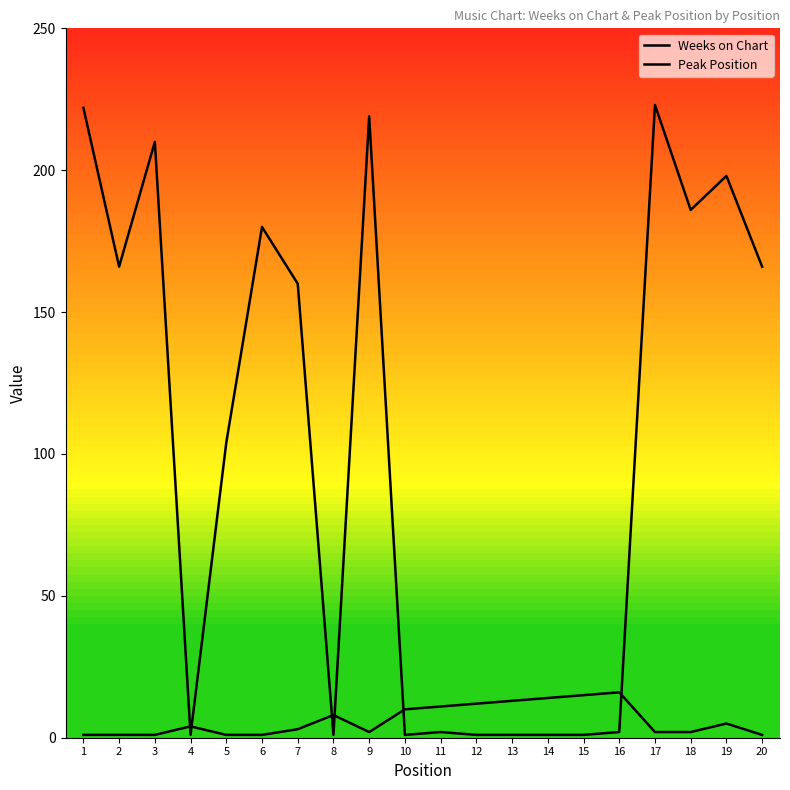

What is the difference between the highest and lowest values at 11?

9